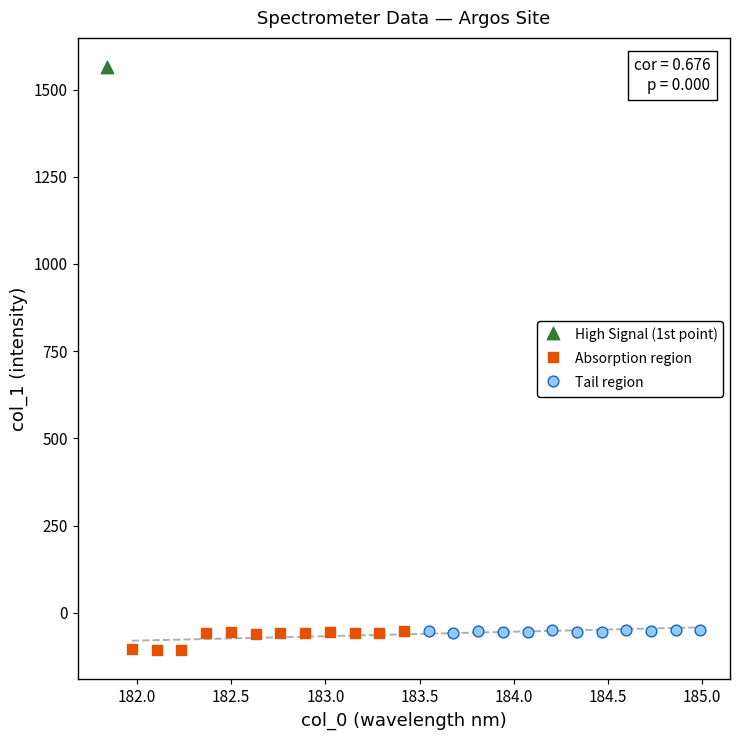

Which series contains the lowest Y value?

Absorption region